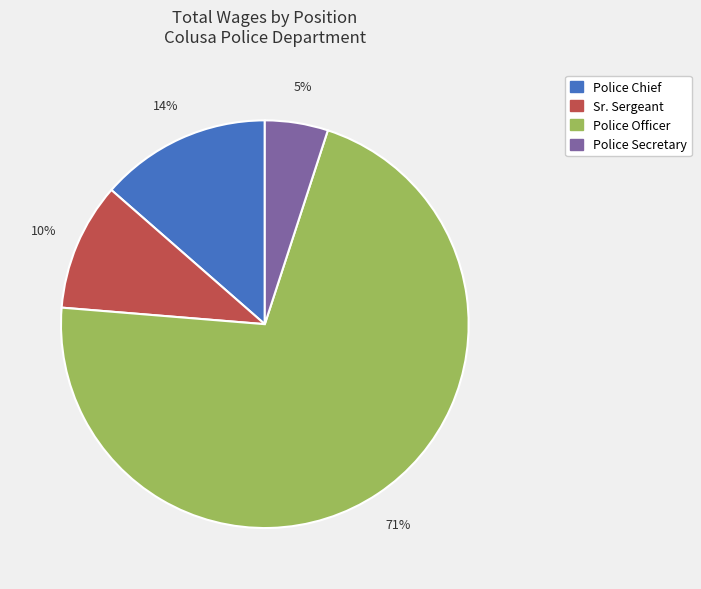

To the nearest percent, what is the difference between the largest and smallest slice percentages?

66%